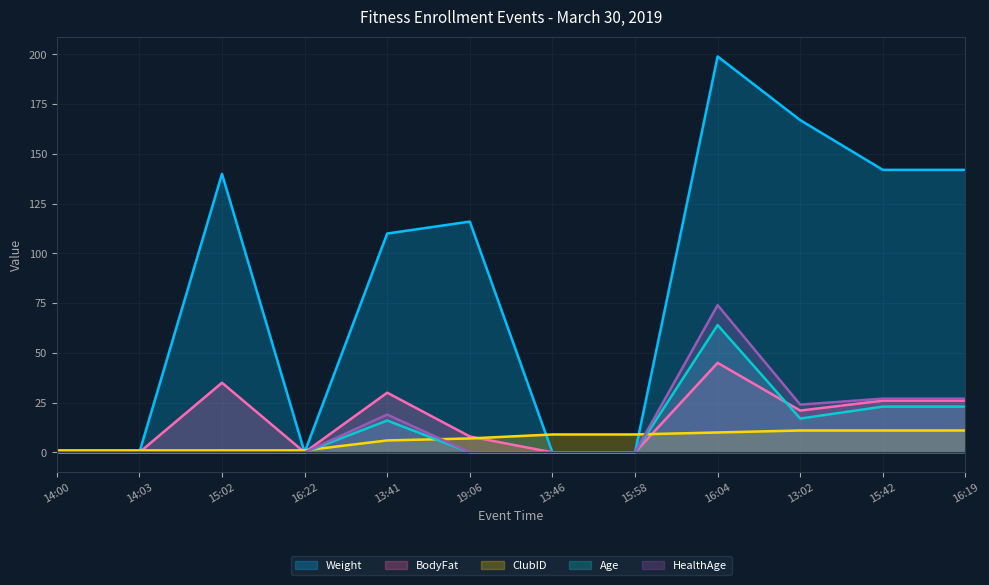

True or false: HealthAge has more than 1 points higher than both neighbors.

True